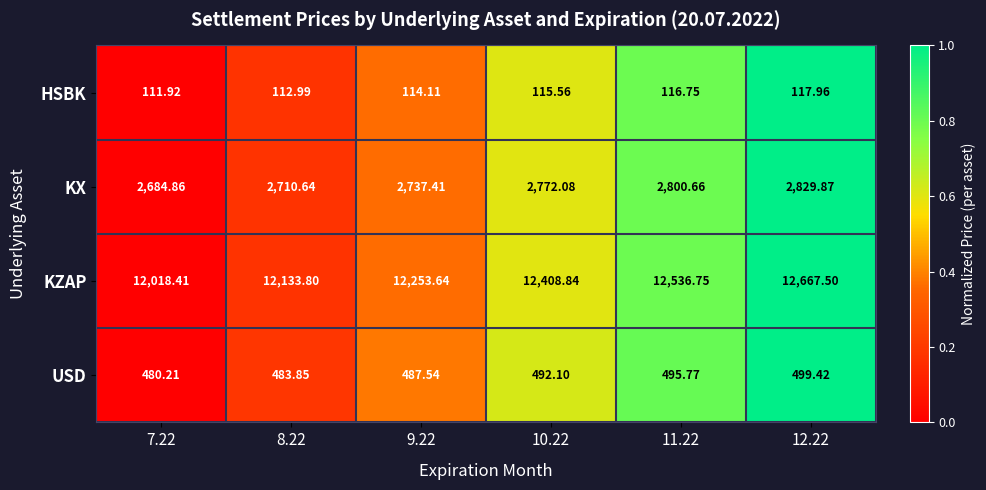

Which series has the largest total across all categories?

KZAP